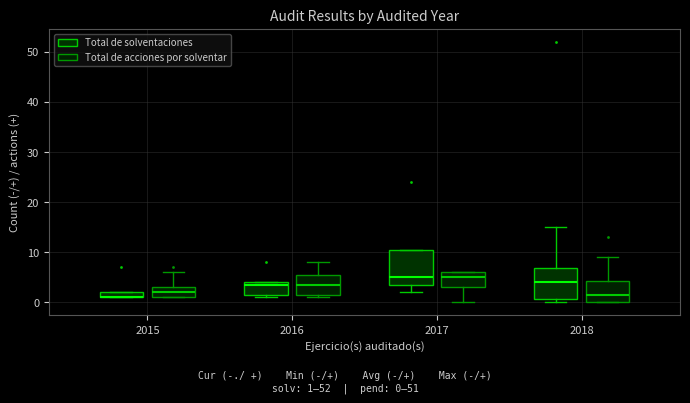

Comparing the boxes themselves (not the whiskers), which one is the tallest?

2017 (Total de solventaciones)